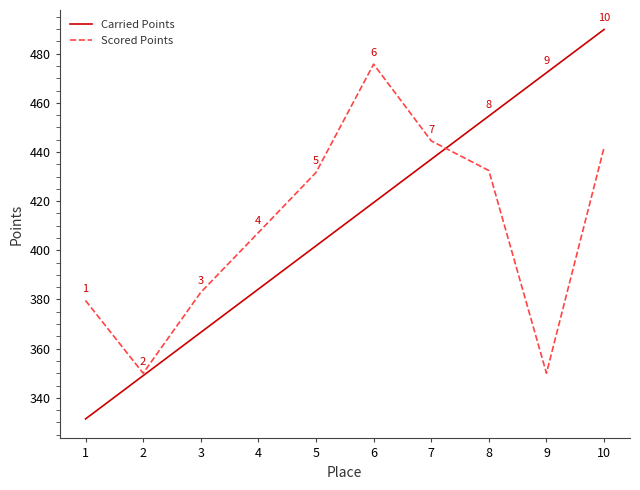

What is the difference between the maximum and minimum values in the Scored Points series?

125.7